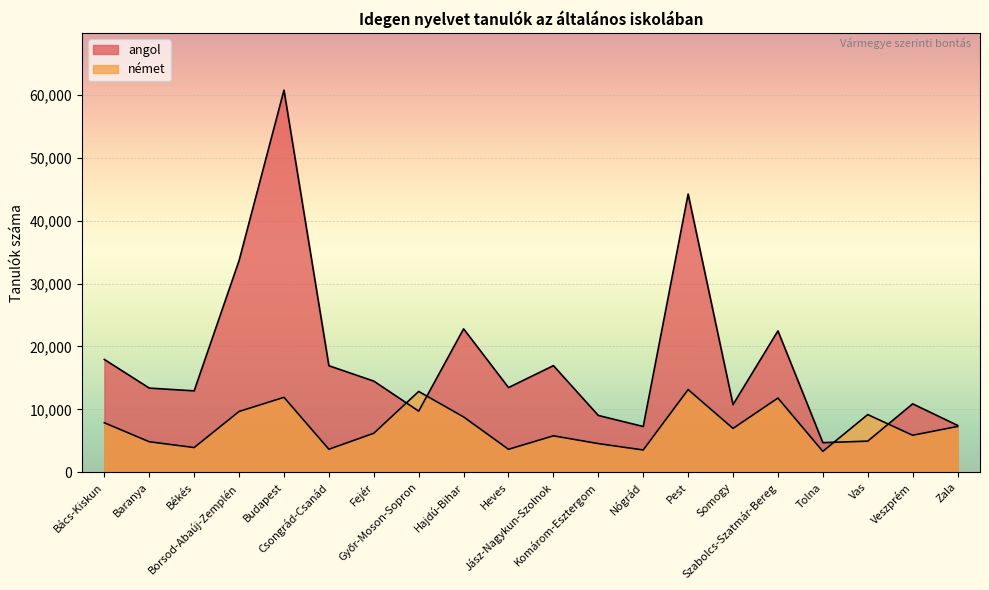

What is the total value across all series at Budapest?

72657